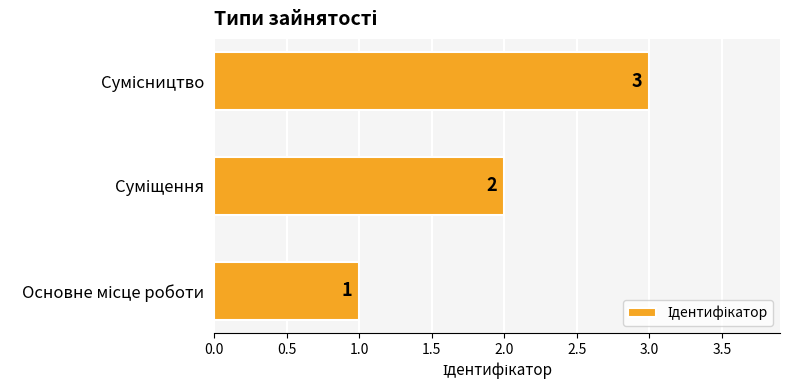

How many bars are there in total?

3